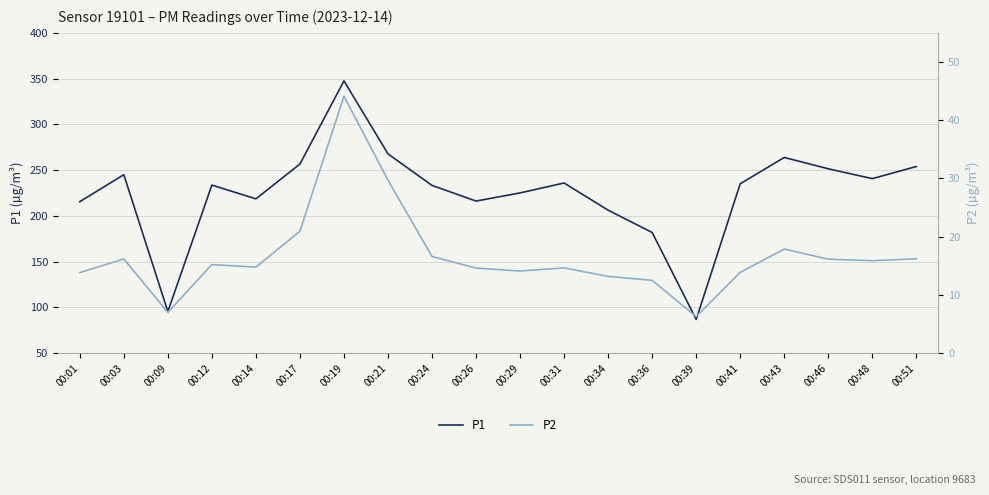

At 00:09, list the series in order from smallest to largest.

P2, P1